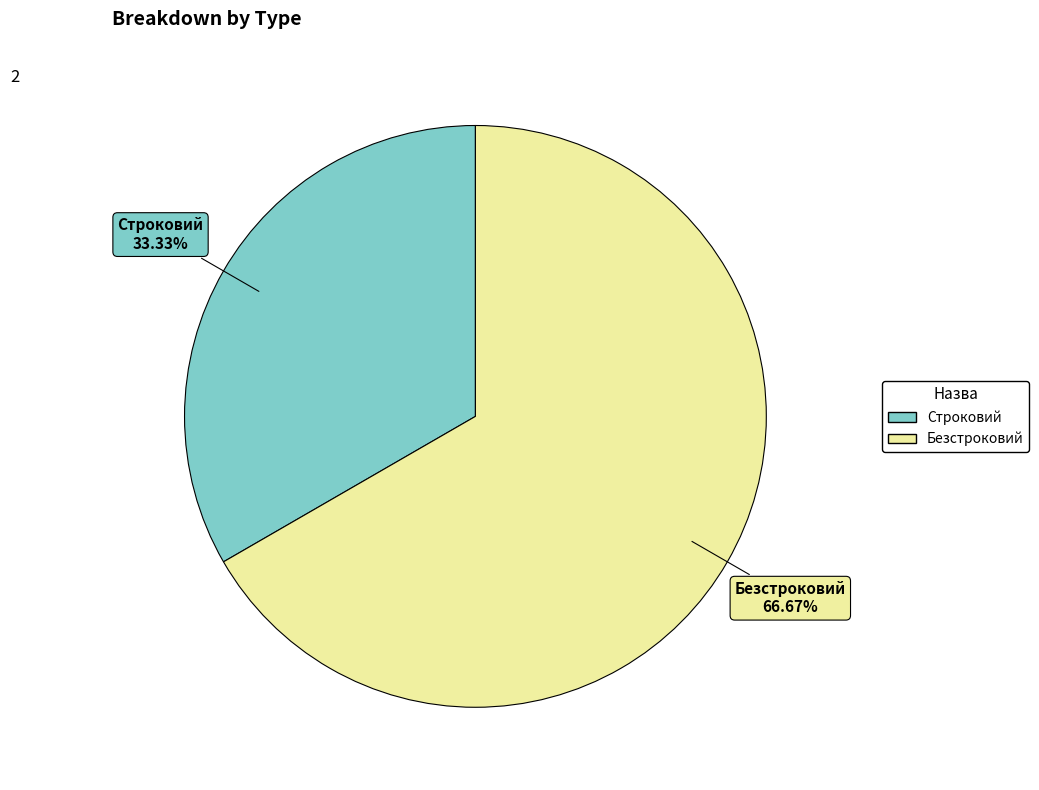

Rank the categories by value from highest to lowest.

Безстроковий, Строковий